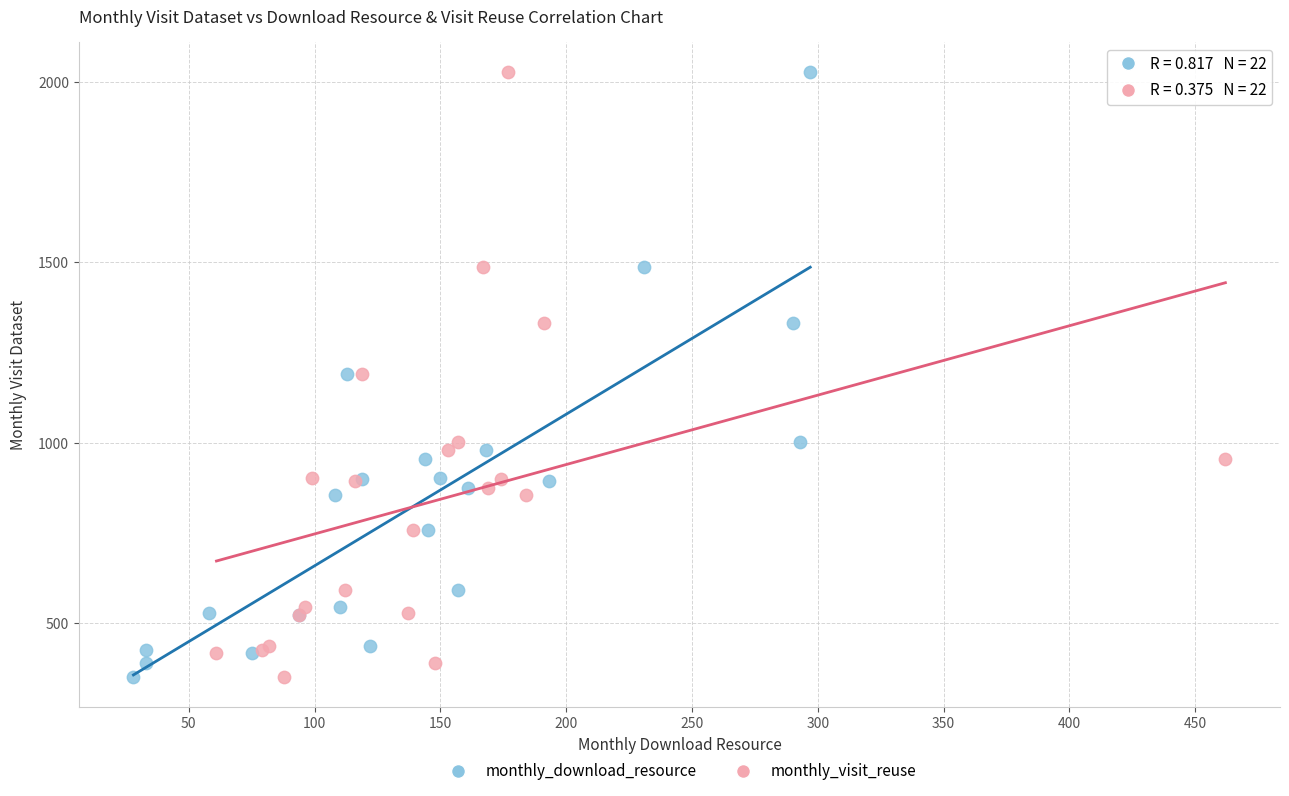

What are all the series names shown in the legend?

monthly_download_resource, monthly_visit_reuse